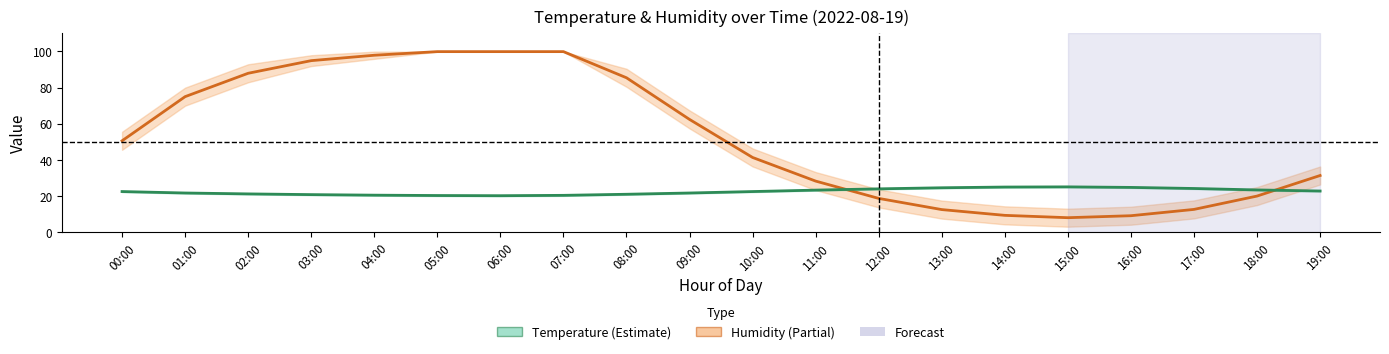

Reading right to left, what are all the values shown in this chart?

Humidity: 31.2	19.8	12.4	8.9	7.8	9.1	12.3	18.5	28.1	41.2	62.3	85.4	99.9	99.9	99.9	97.9	94.9	87.9	74.9	50.5
Temperature: 22.6	23.2	24.0	24.6	24.9	24.8	24.4	23.8	23.1	22.3	21.5	20.8	20.2	20.0	20.1	20.3	20.6	21.0	21.5	22.3